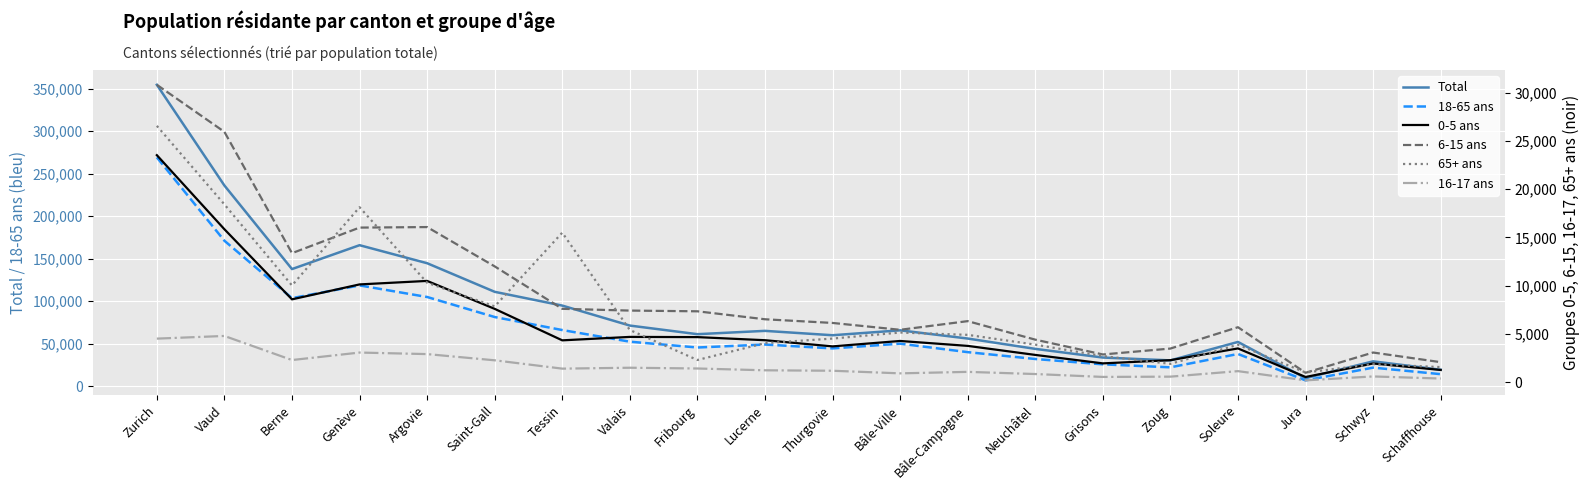

List the series in order of their peak value, lowest first.

16-17 ans, 0-5 ans, 65+ ans, 6-15 ans, 18-65 ans, Total